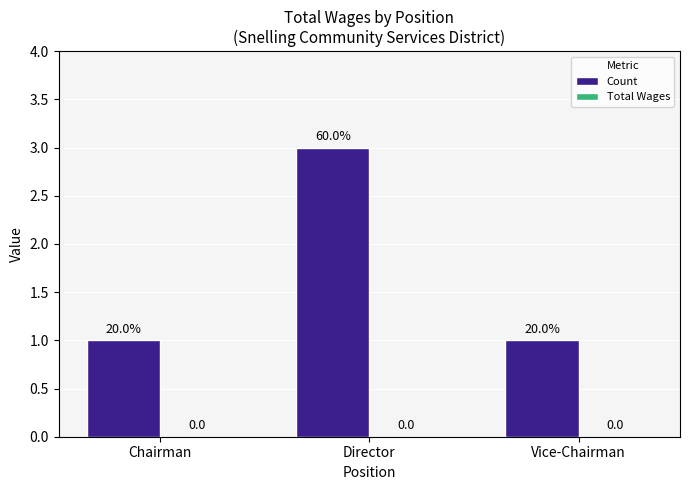

Are the bars horizontal?

No